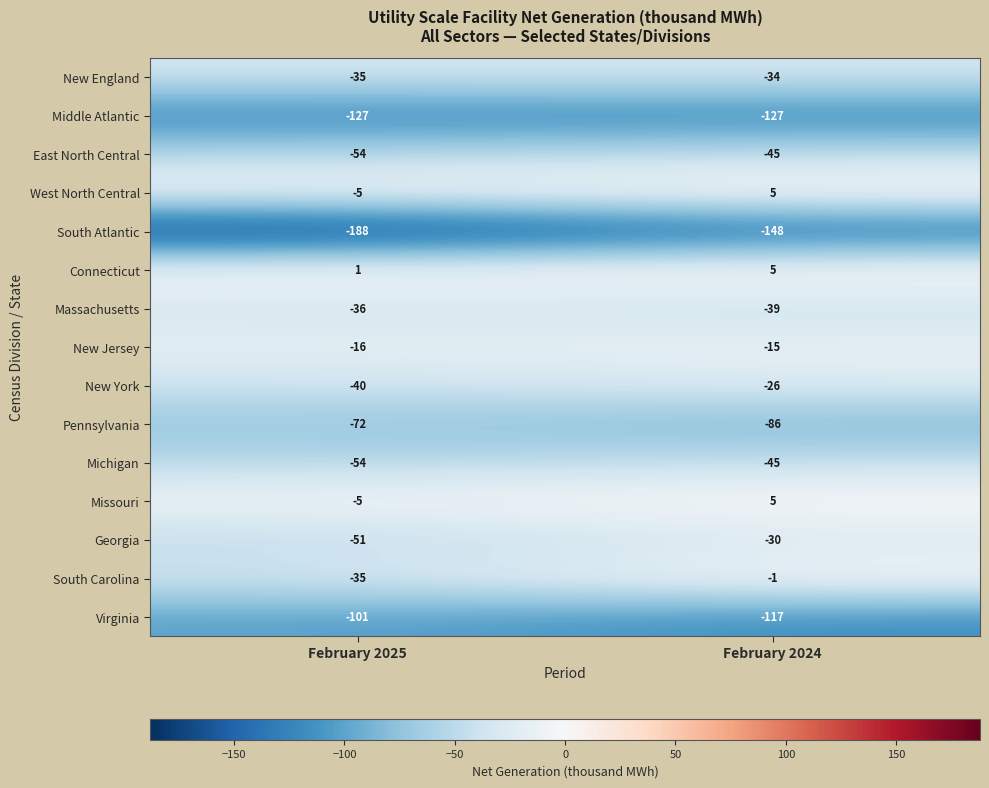

How many categories are shown in the chart?

2